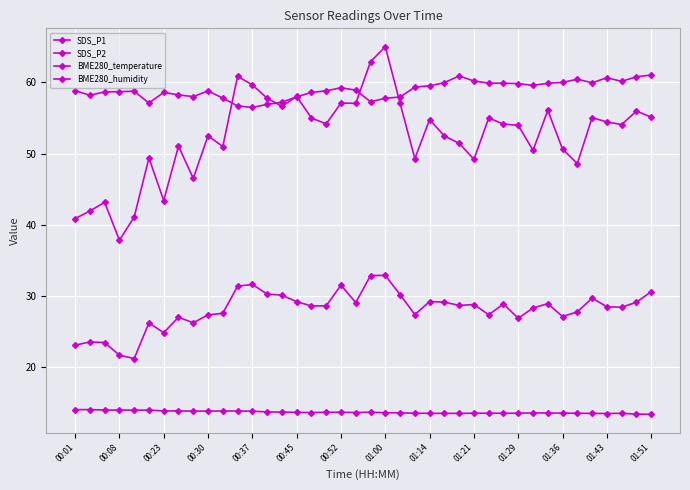

List the labels in order of SDS_P2 value, largest first.

21, 20, 01:43, 18, 01:36, 39, 01:51, 22, 14, 35, 24, 15, 25, 38, 19, 32, 29, 27, 26, 17, 16, 36, 37, 31, 34, 01:29, 23, 28, 01:21, 33, 01:00, 30, 01:14, 00:45, 00:52, 00:08, 00:23, 00:01, 00:30, 00:37